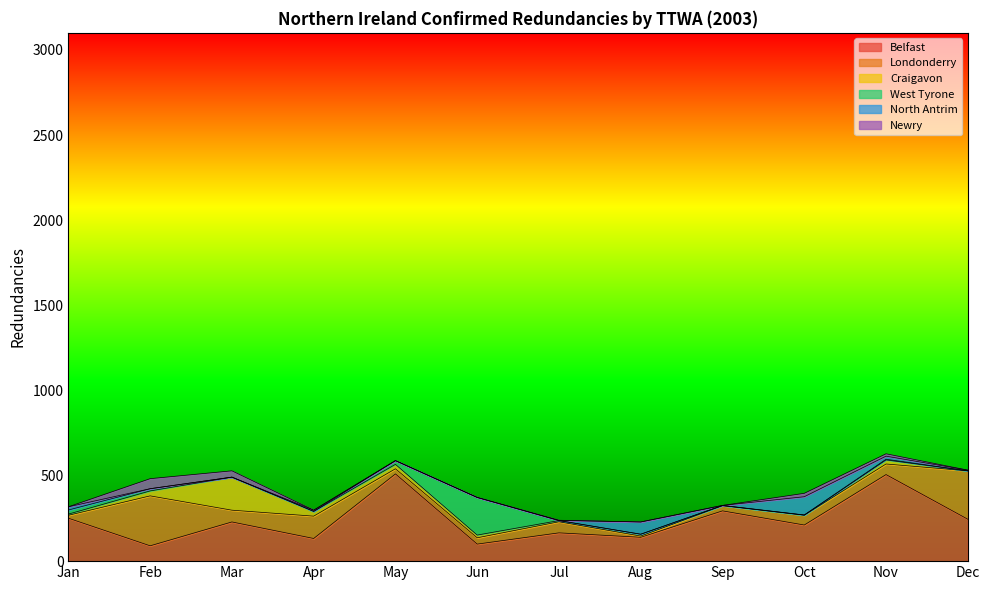

True or false: Belfast and Craigavon intersect in this chart.

False